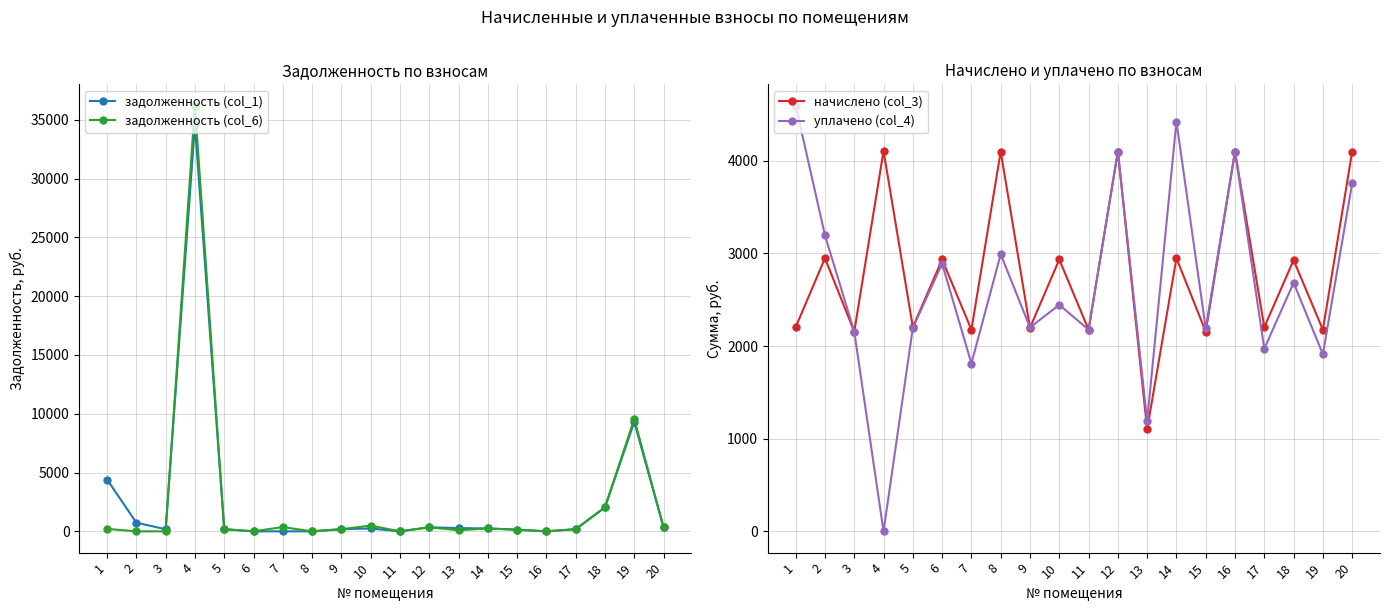

Is this an area chart (filled region under the line)?

No